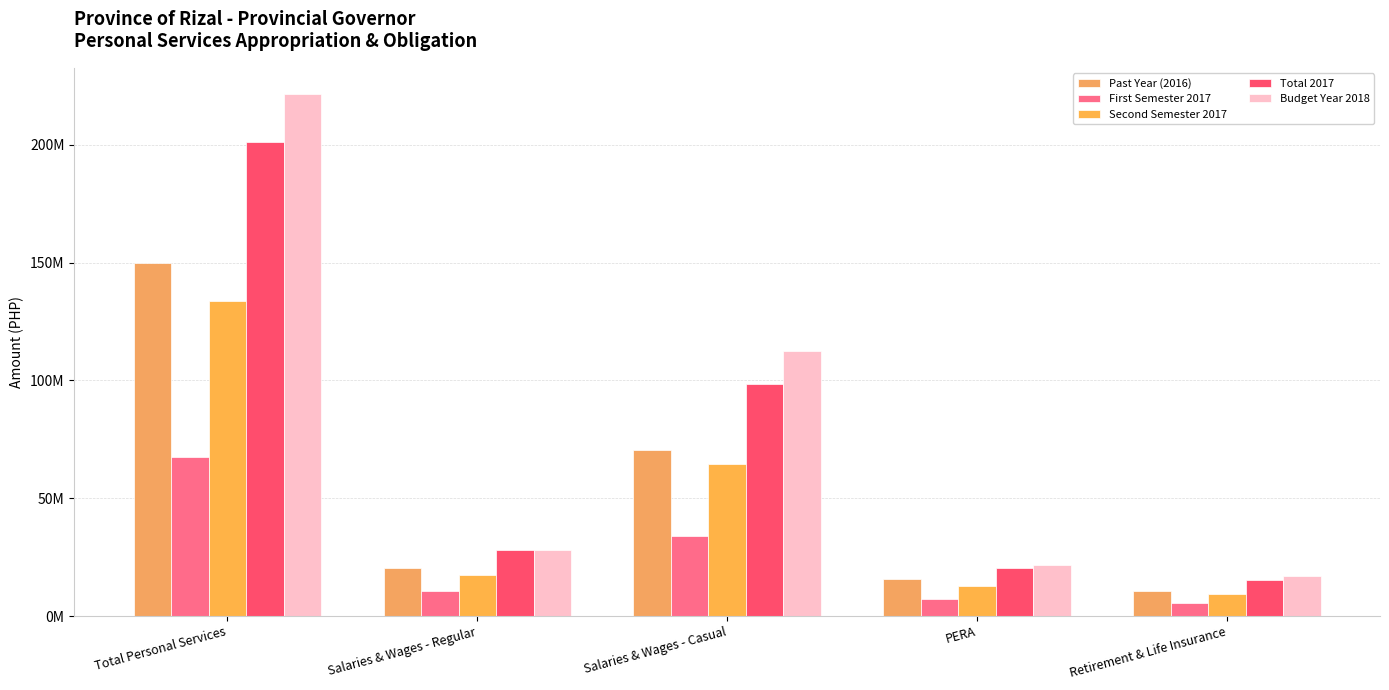

Does the chart contain any negative values?

No